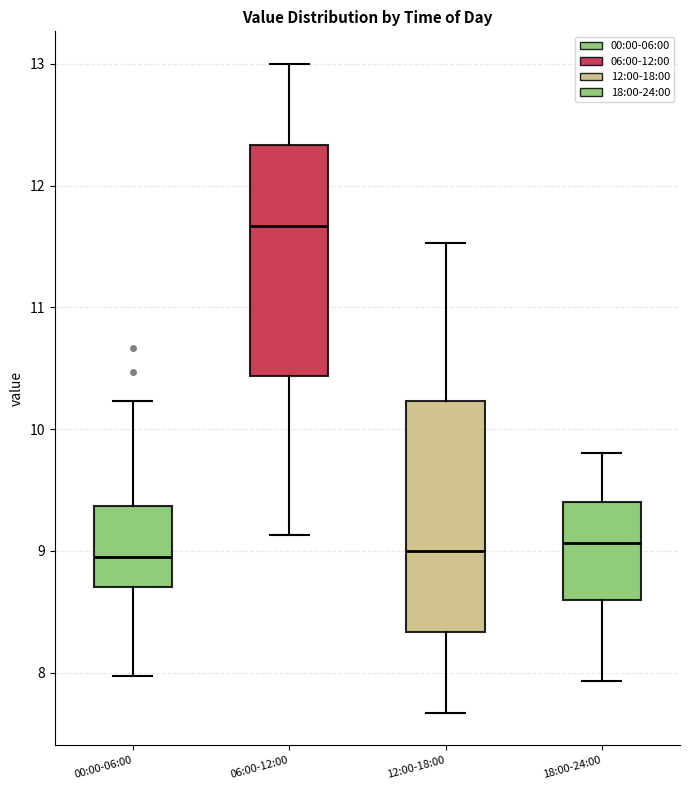

Reading left to right, transcribe this box plot: for each box, give where its median line is, the range the box spans, and where its two whiskers end, as read against the y-axis. The values are not printed on the chart, so give them approximately, as read against the axis.

00:00-06:00: median 9.0, box 8.7 to 9.4, whiskers 8.0 to 10.2
06:00-12:00: median 11.7, box 10.4 to 12.3, whiskers 9.1 to 13.0
12:00-18:00: median 9.0, box 8.3 to 10.2, whiskers 7.7 to 11.5
18:00-24:00: median 9.1, box 8.6 to 9.4, whiskers 7.9 to 9.8